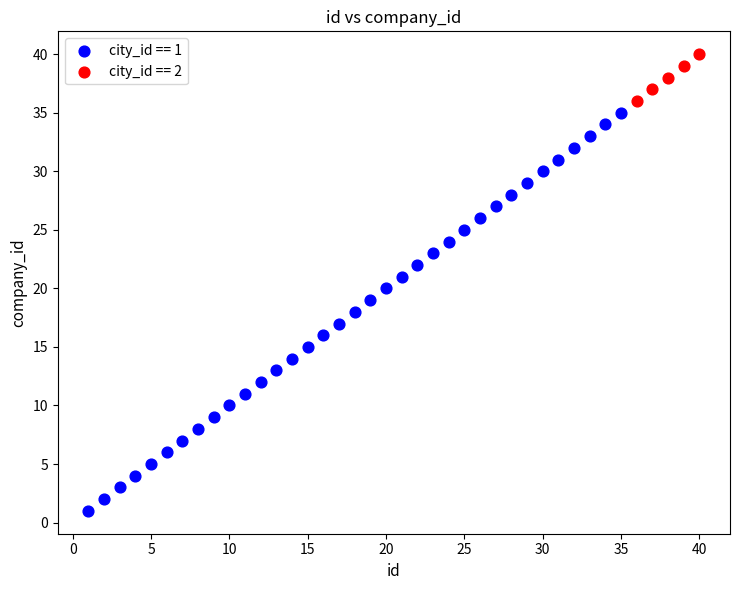

Which series reaches the maximum Y coordinate?

city_id == 2